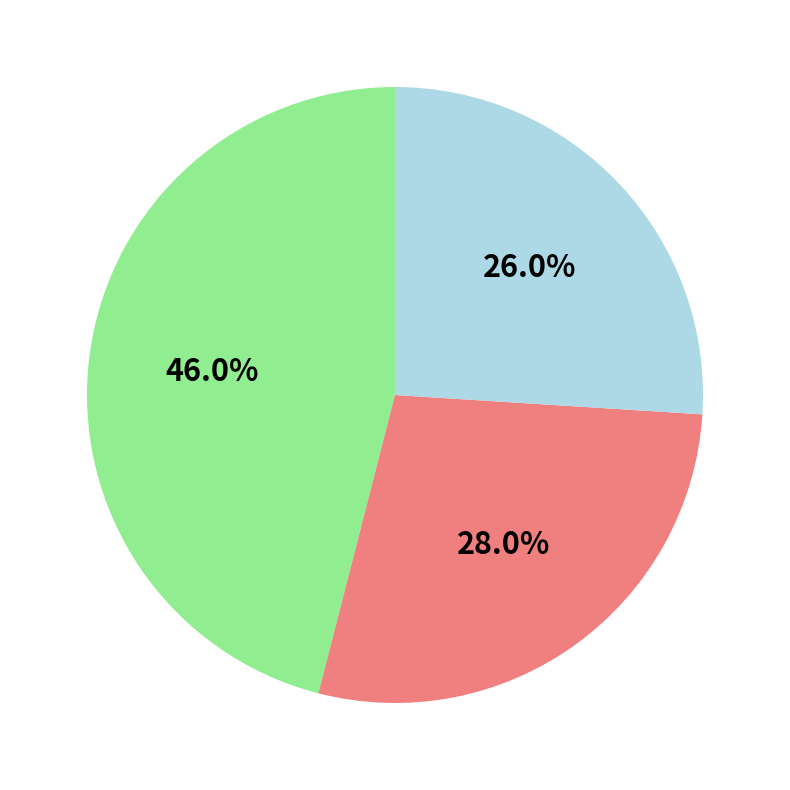

Does any single category account for the majority?

No